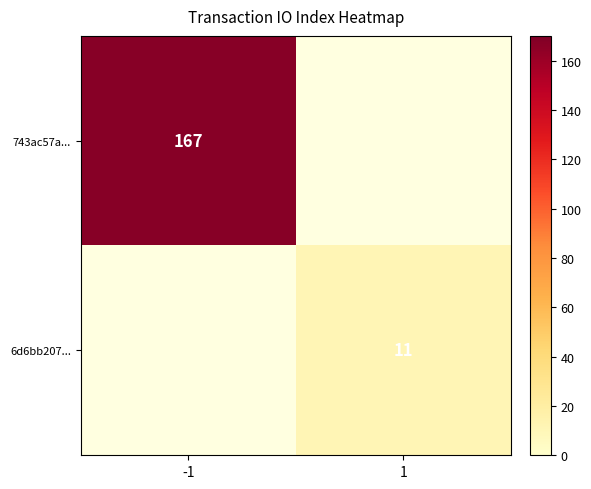

Is it true that 743ac57a... equals 167.0 at -1?

True